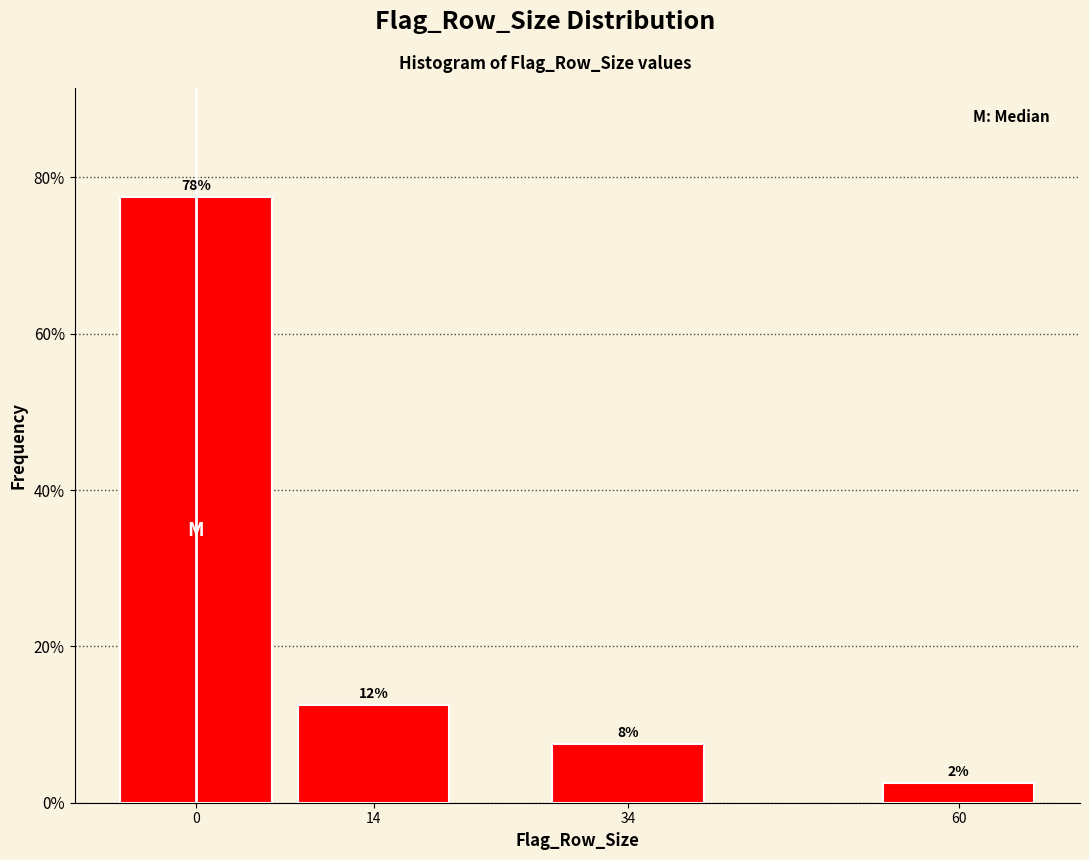

Does the chart contain any negative values?

No